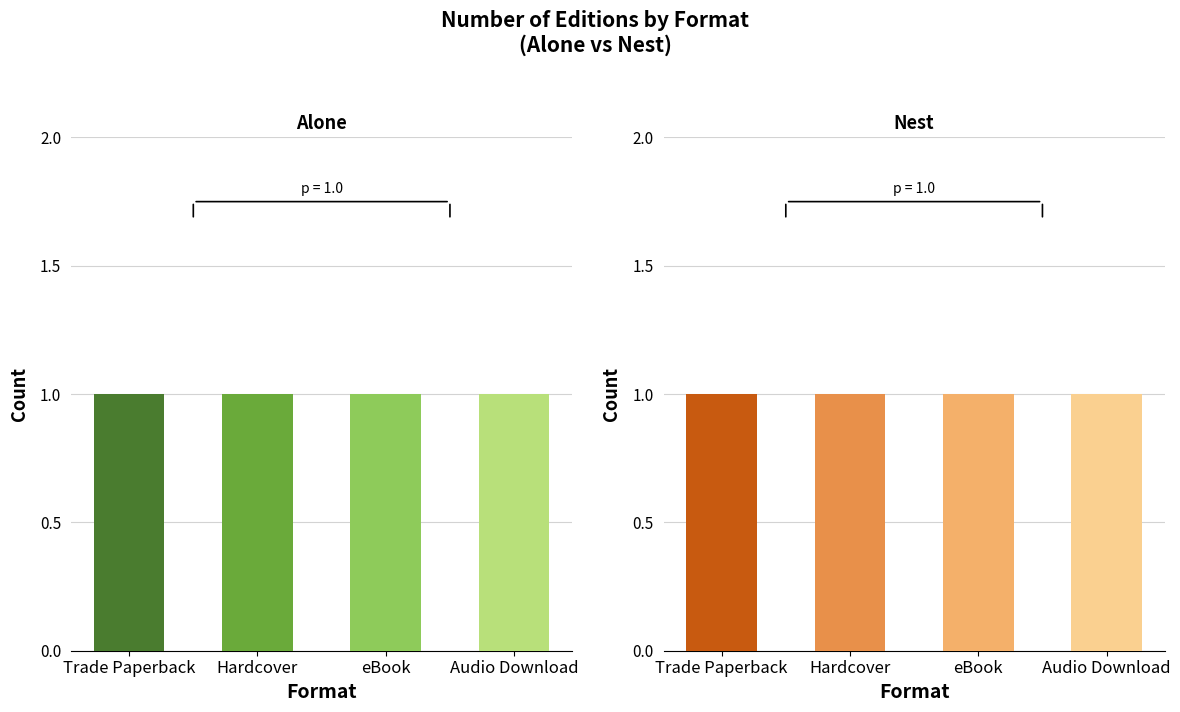

Which category has the highest value in the Alone (168261136) series?

Trade Paperback